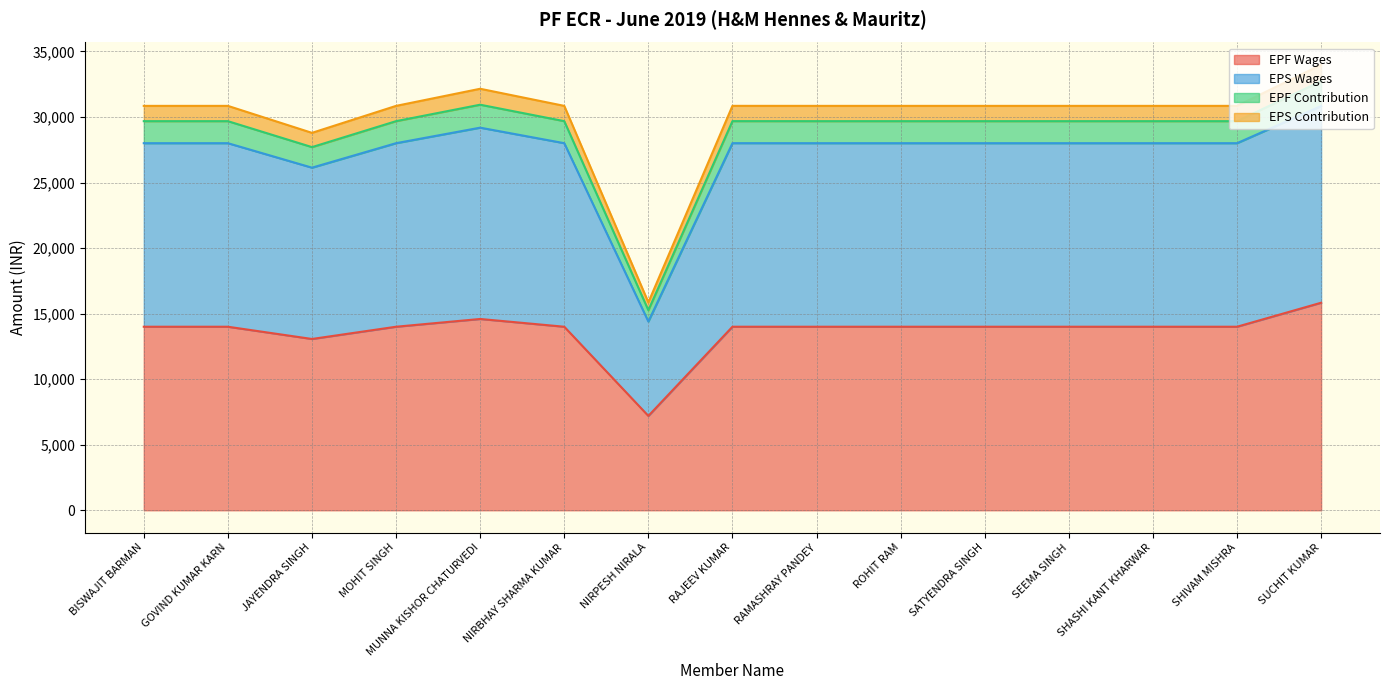

At which label does EPS Wages reach its peak?

SUCHIT KUMAR